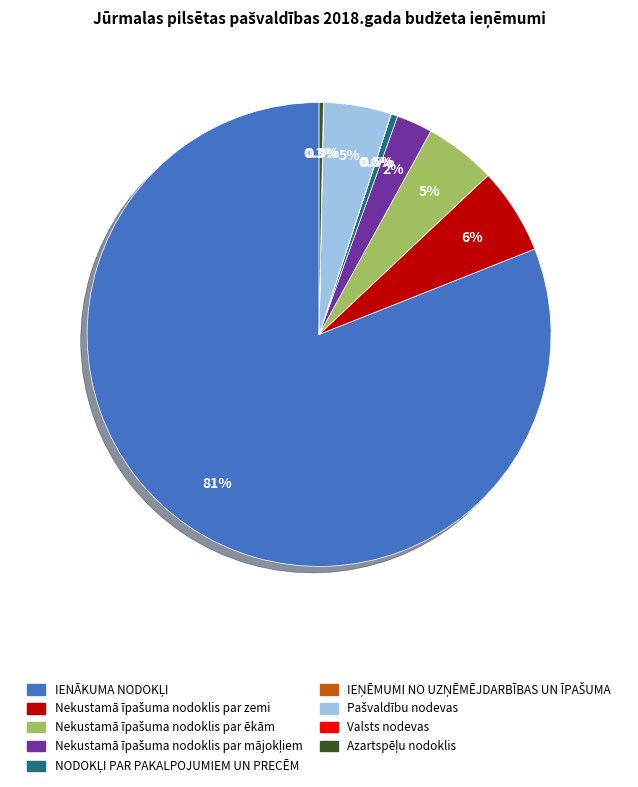

Which slice is the smallest?

IEŅĒMUMI NO UZŅĒMĒJDARBĪBAS UN ĪPAŠUMA